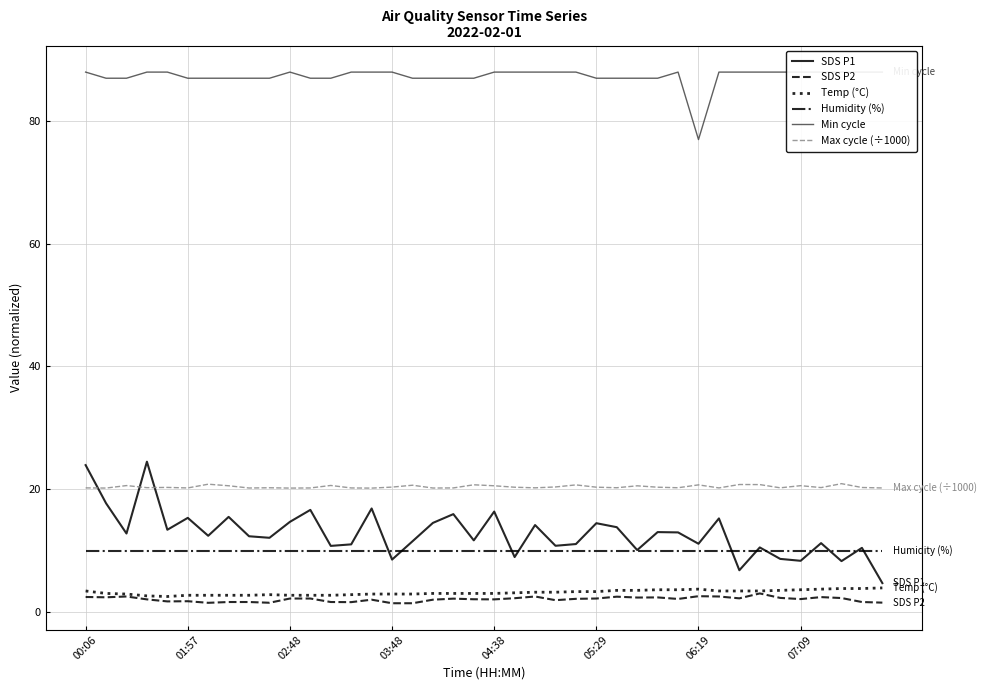

Count the number of categories in the chart.

40